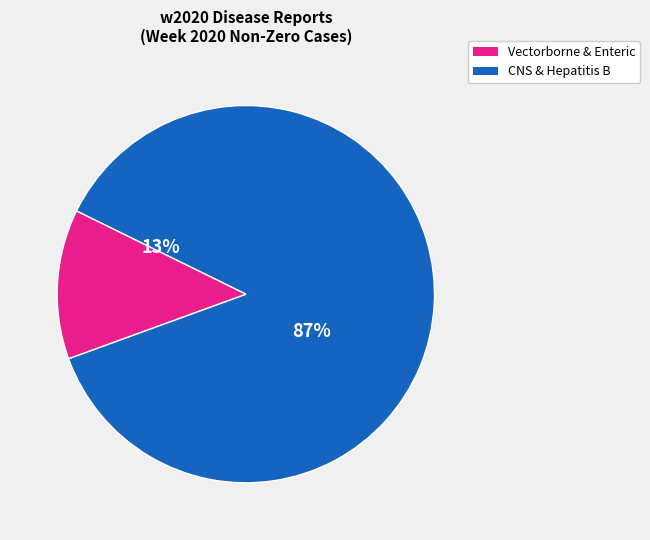

True or false: Rabies, Animal accounts for 1% of the total.

False